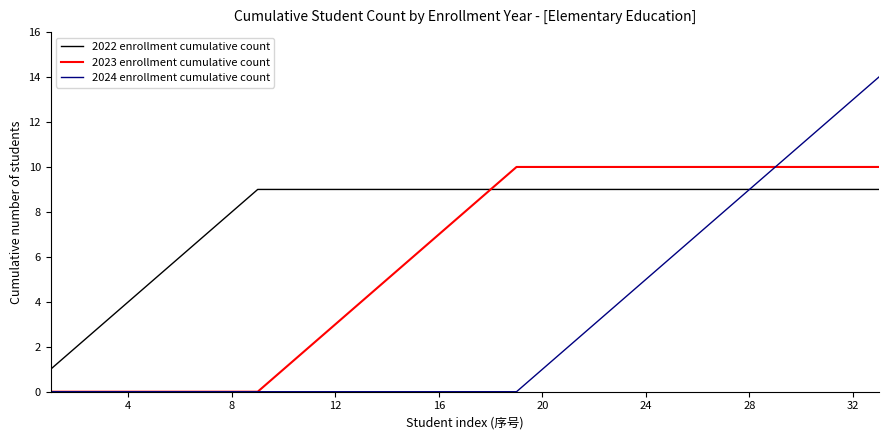

What are all the series names shown in the legend?

2022 enrollment cumulative count, 2023 enrollment cumulative count, 2024 enrollment cumulative count